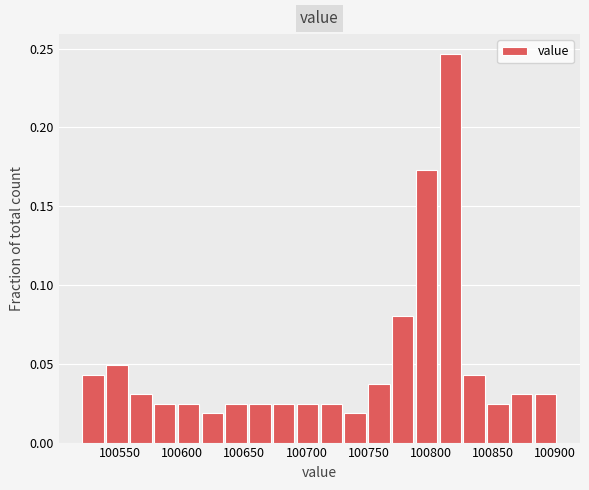

Read against the x-axis, roughly where is the centre of the tallest bar?

100815